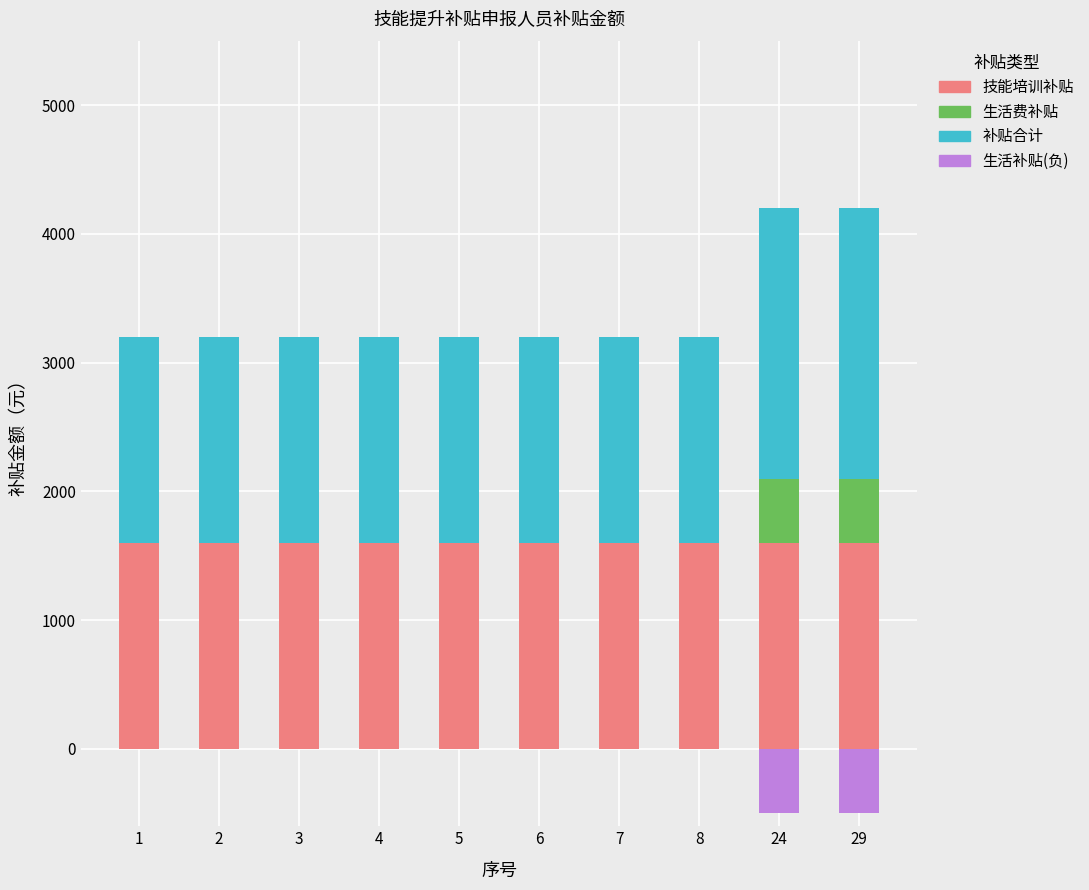

Between 4 and 5, which series saw the biggest shift?

技能培训补贴